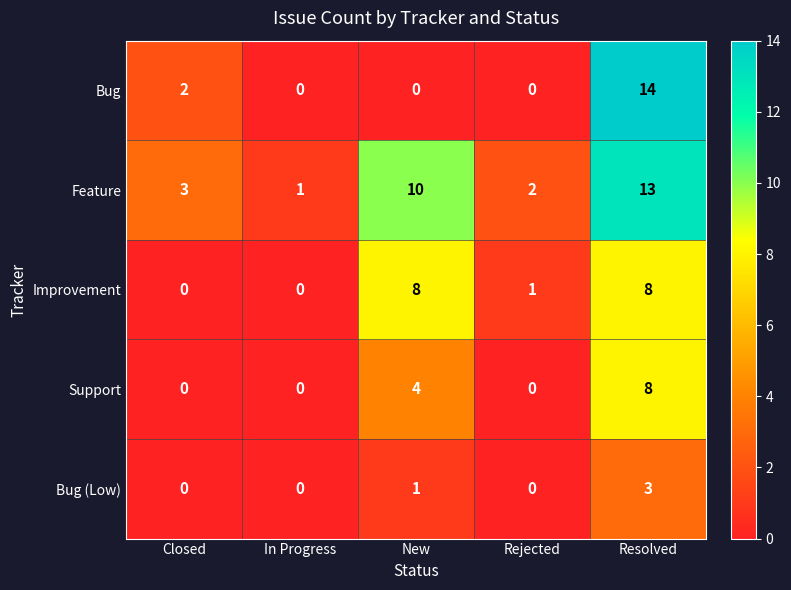

The Improvement series shows 5 at Resolved. True or false?

False